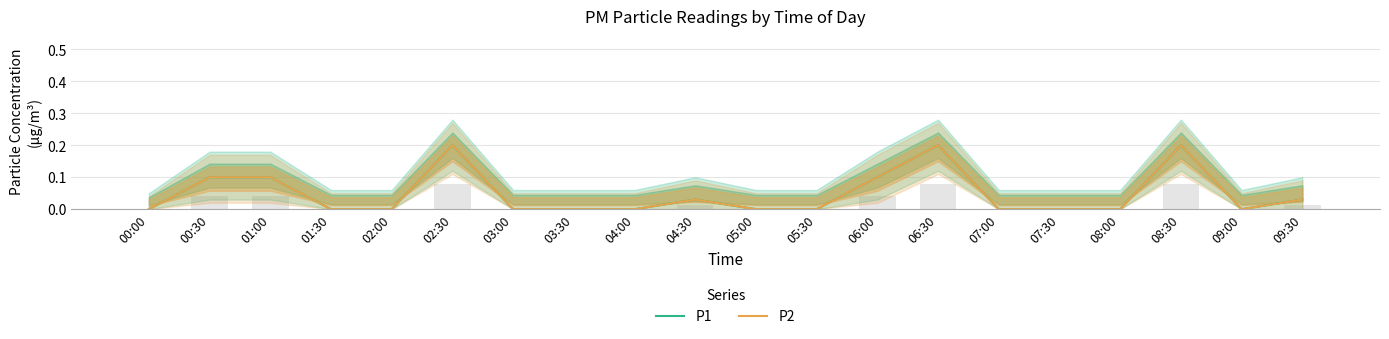

Where is P1 nearest to the value 0?

00:00